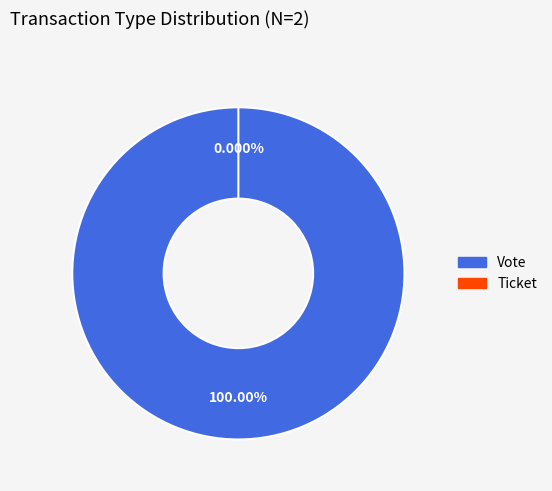

How many segments does this pie chart have?

2